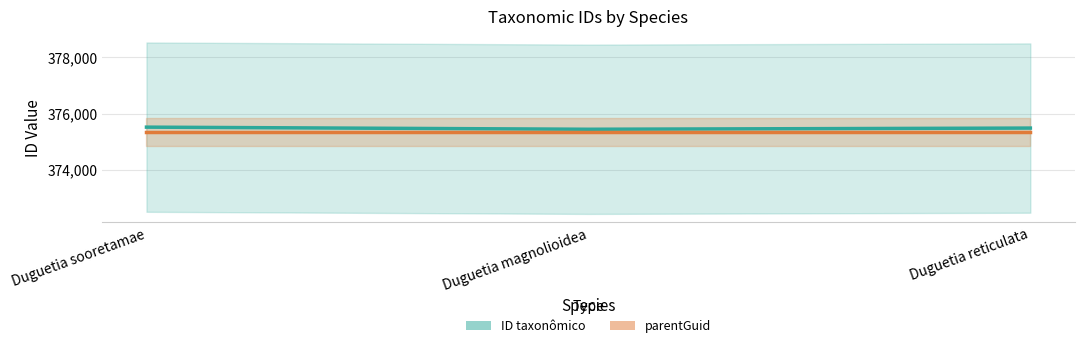

The value at Duguetia reticulata is 258224. True or false?

False